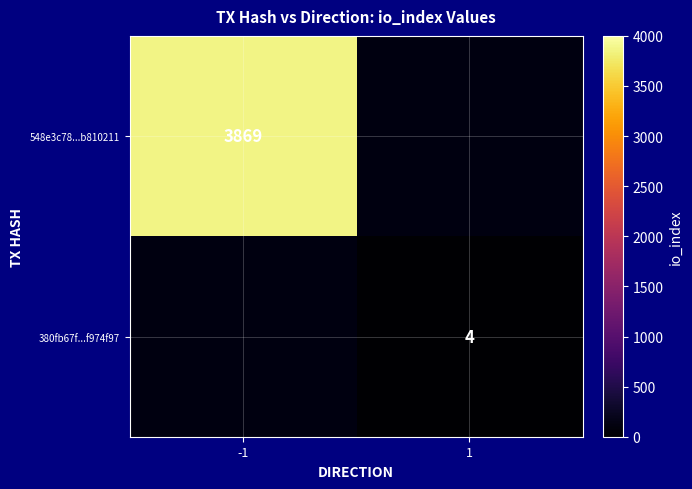

How many distinct data groups are displayed?

2